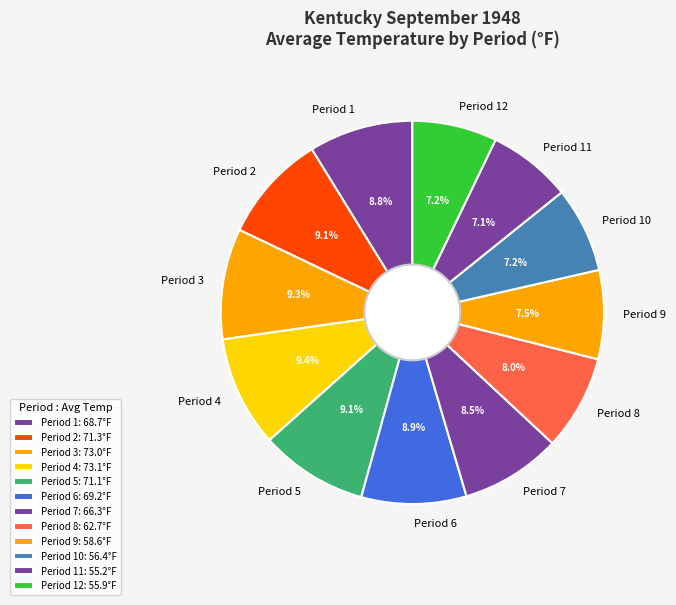

Is there a majority slice in this chart?

No